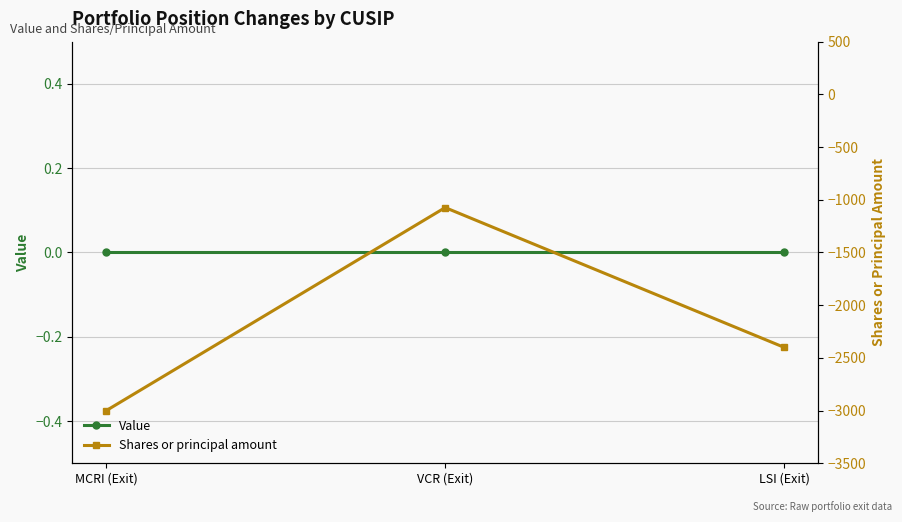

Is this an area chart (filled region under the line)?

No